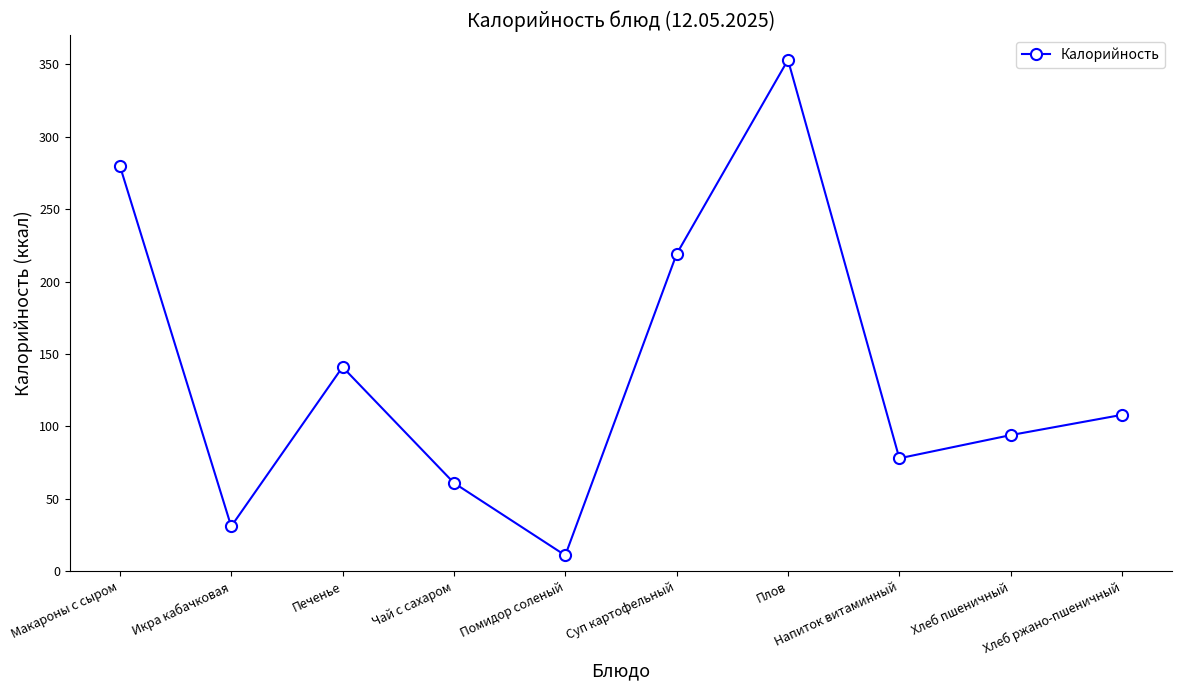

How many lines are shown in the chart?

1